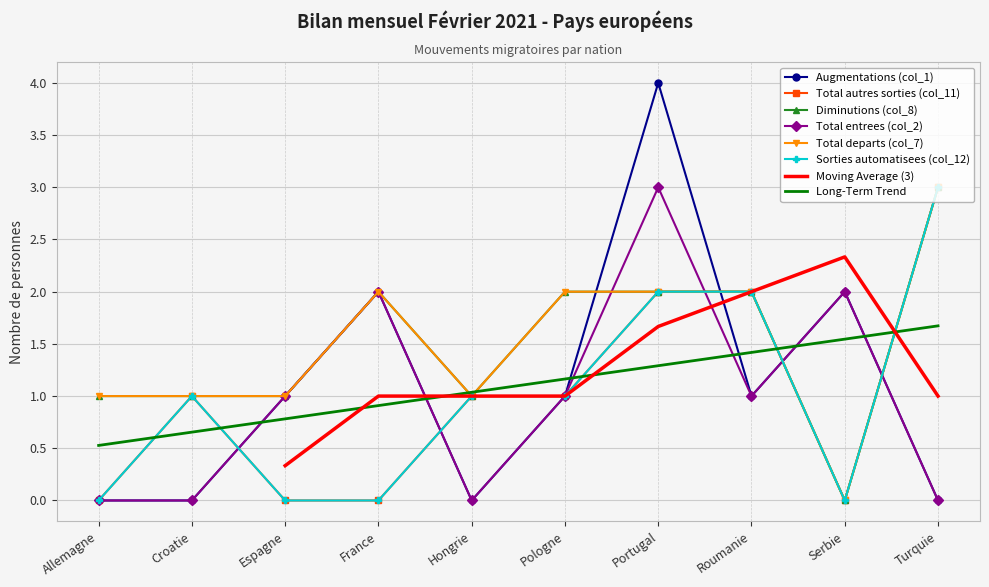

What is the total value across all series at Turquie?

12